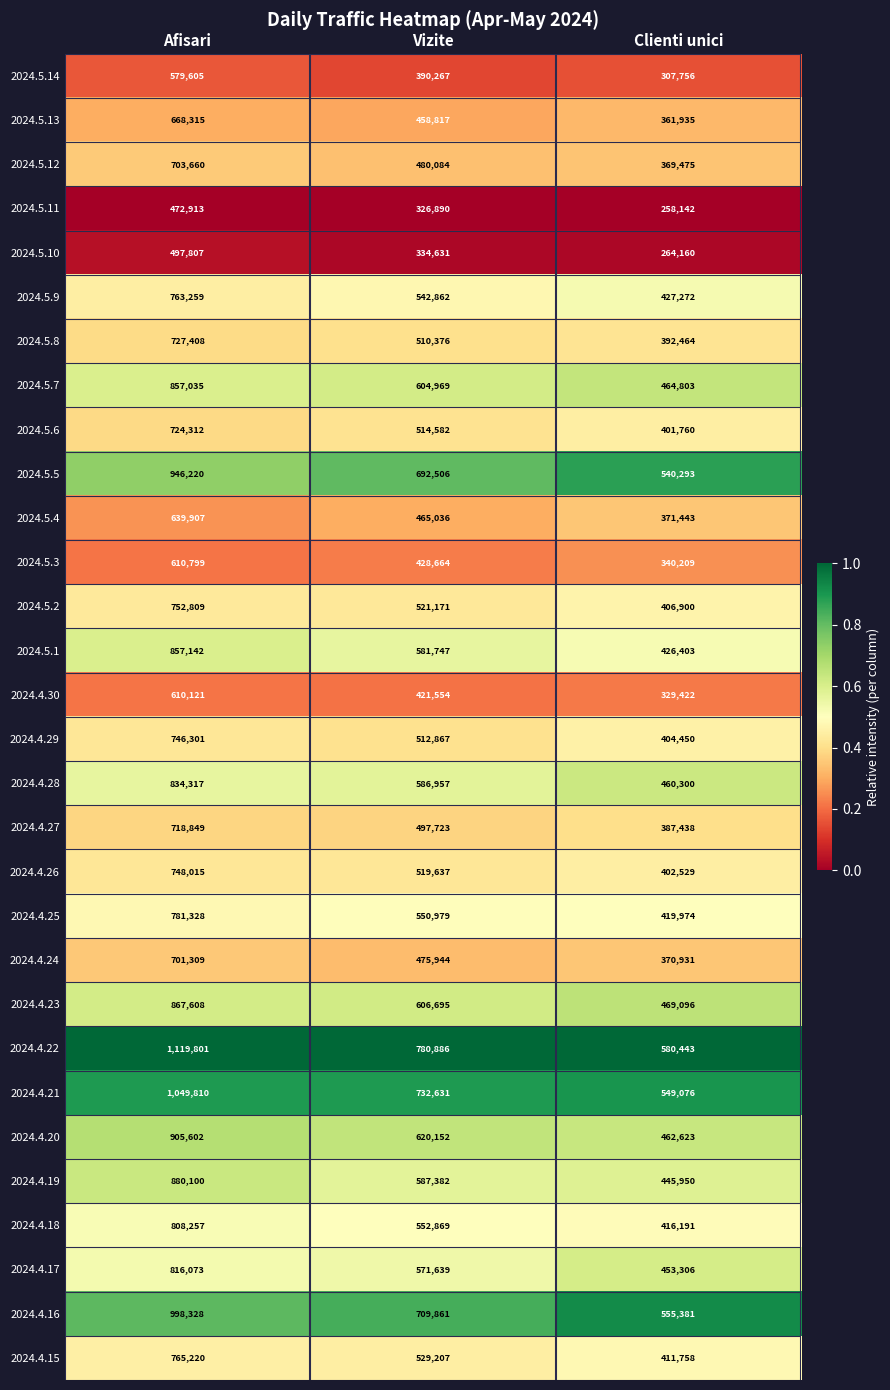

How many series are shown in this chart?

30